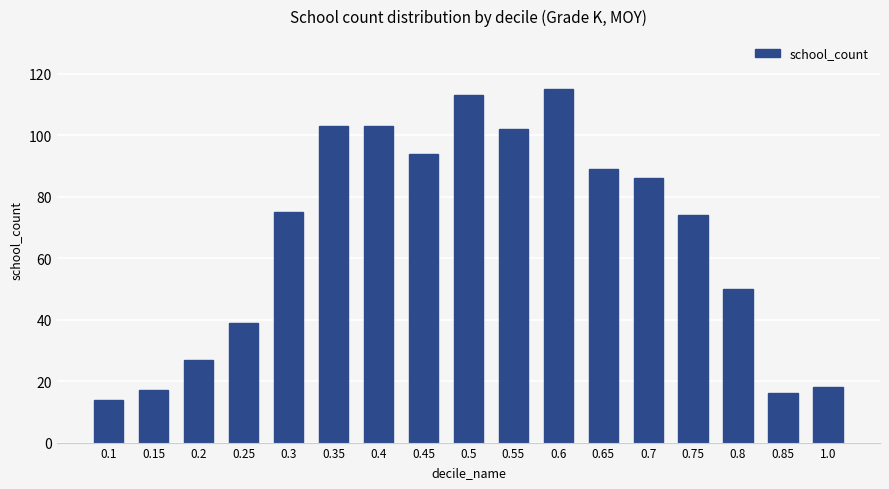

Which label corresponds to the largest value in the chart?

0.6